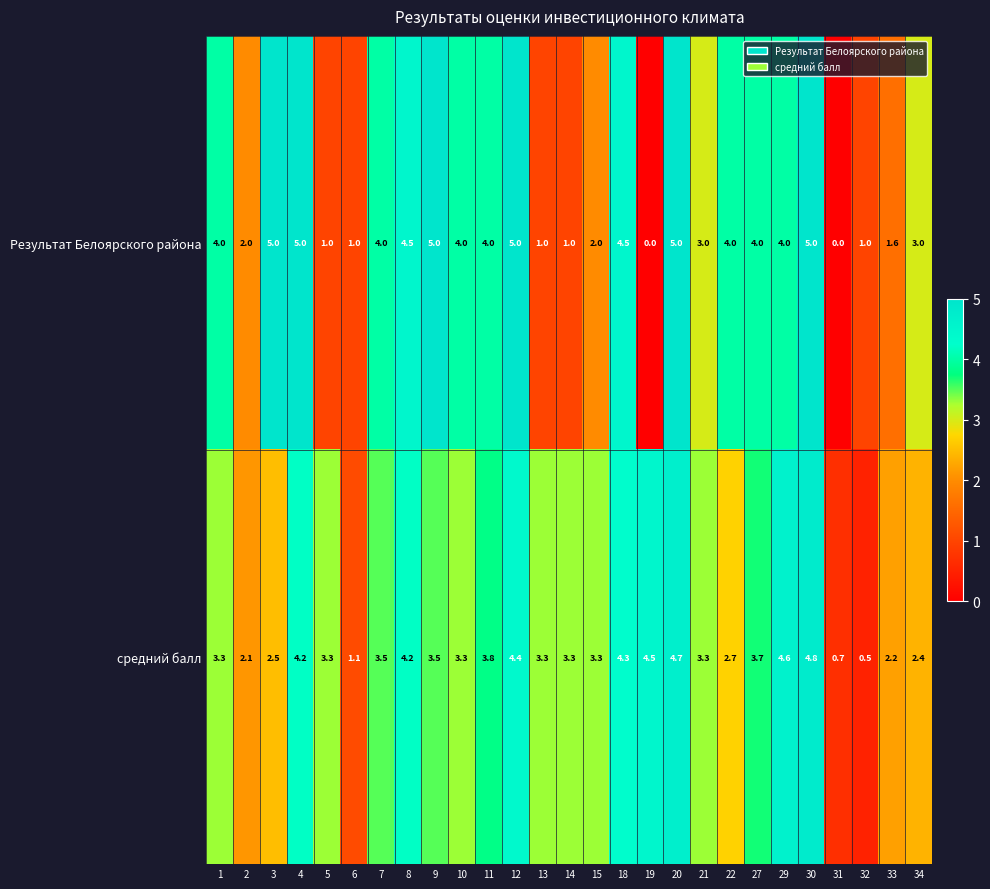

Between 3 and 9, which series saw the biggest shift?

средний балл